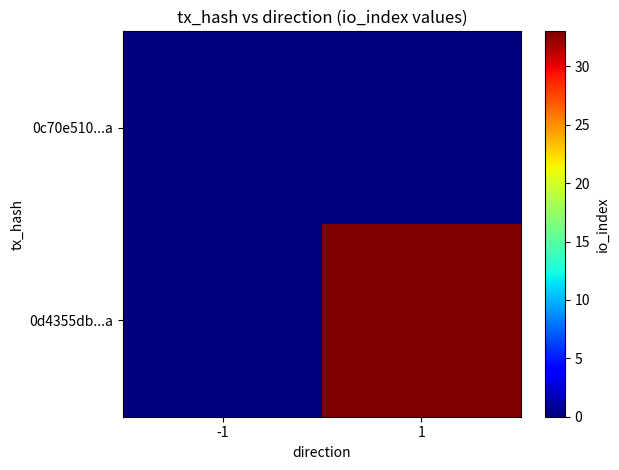

What is the total value across all series at 1?

33